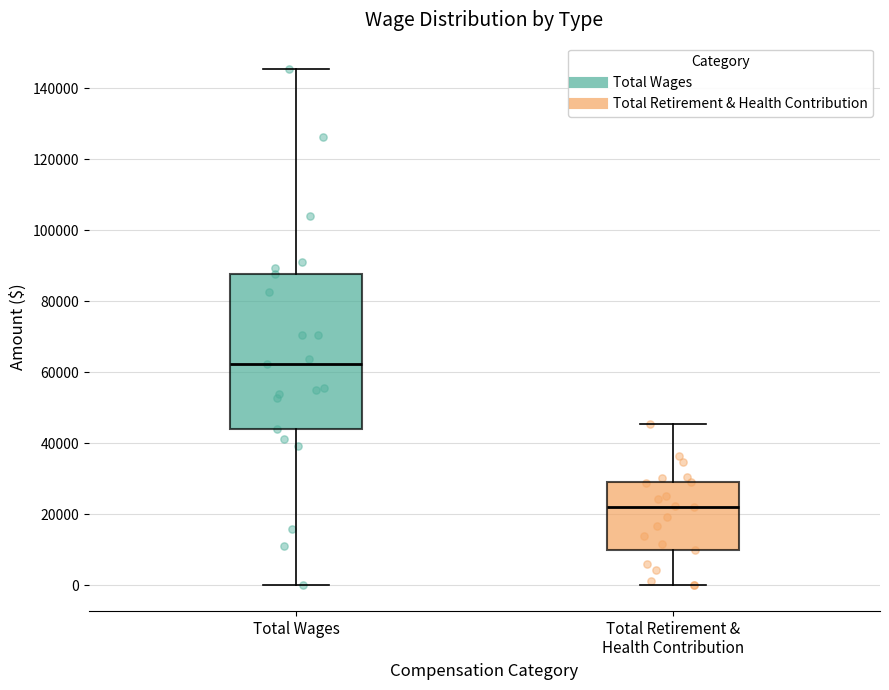

Which box is the tallest, from its lower edge to its upper edge?

Total Wages